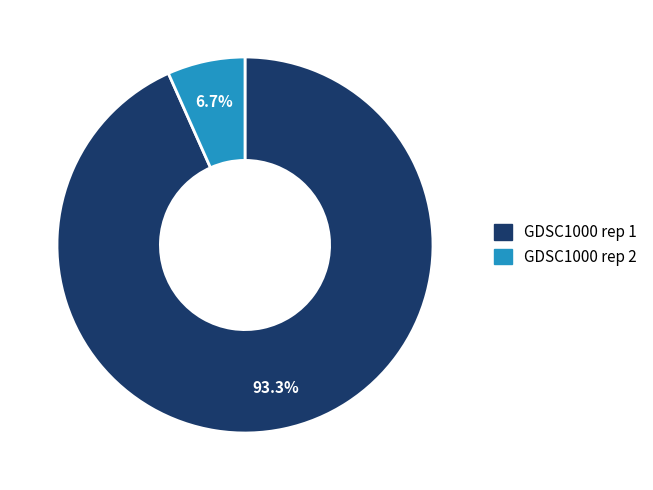

True or false: GDSC1000 rep 2 accounts for 7% of the total.

True